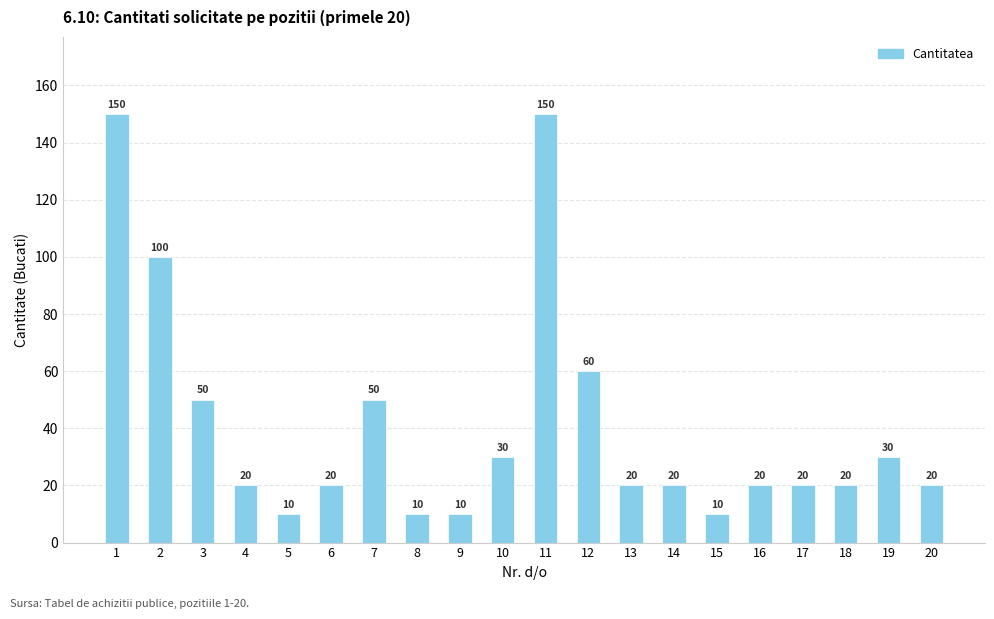

How many bars are there in total?

20